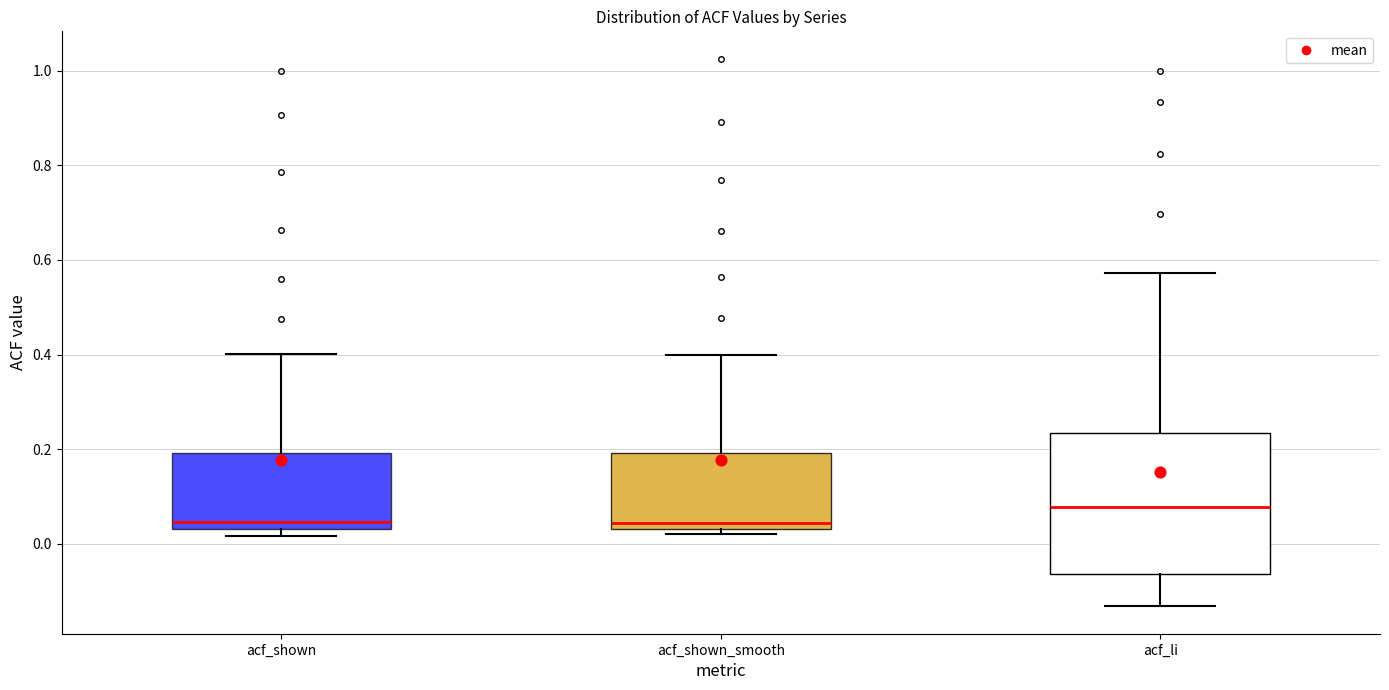

Which box is the tallest, from its lower edge to its upper edge?

acf_li